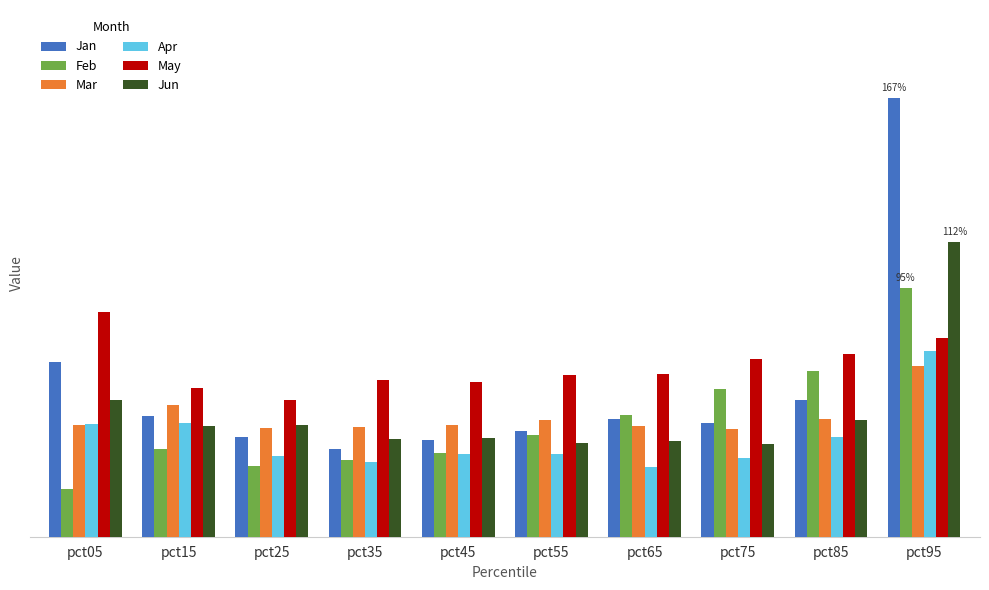

What is the sum of the Apr values at pct95 and pct65?

1.0